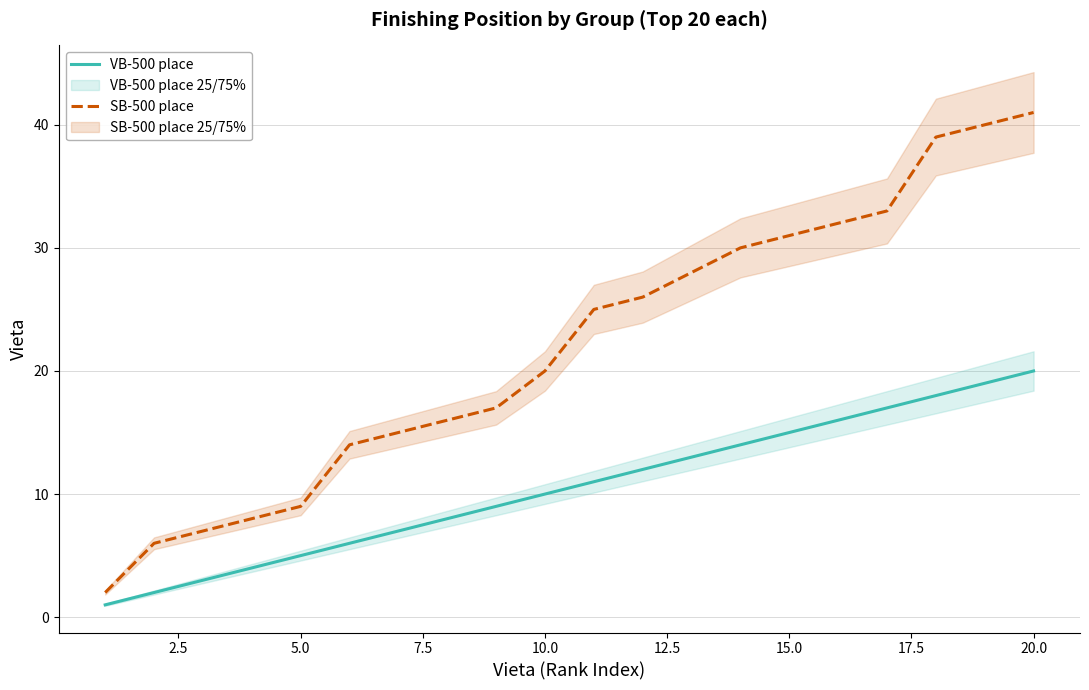

Does the chart display data point markers on the line(s)?

No